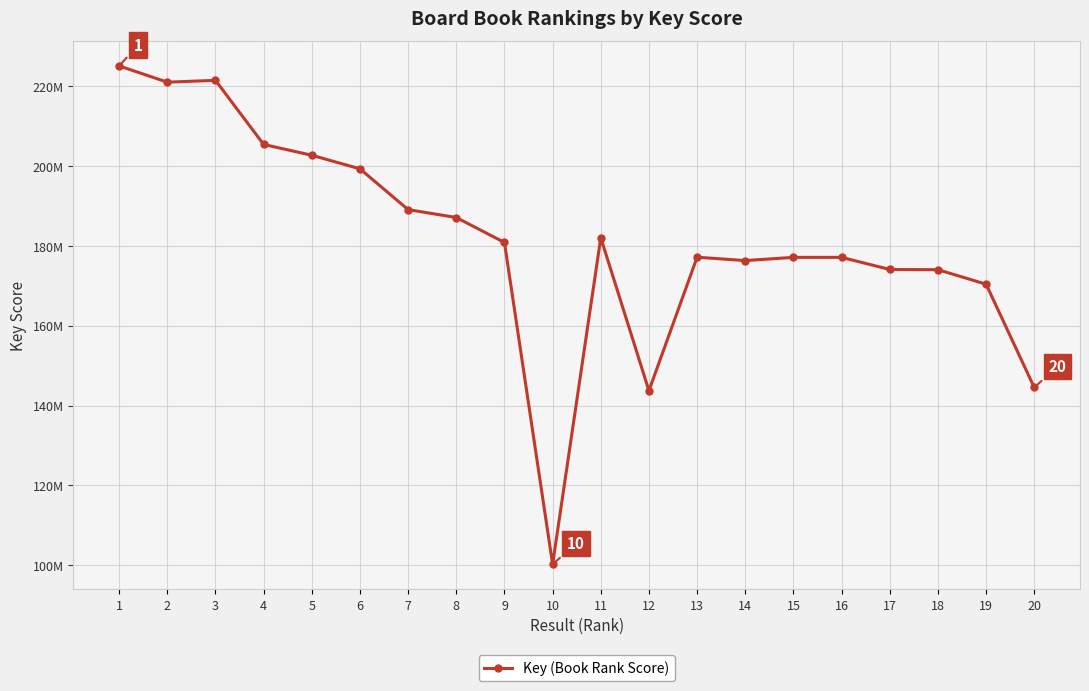

At which category does the data reach its first local valley?

2